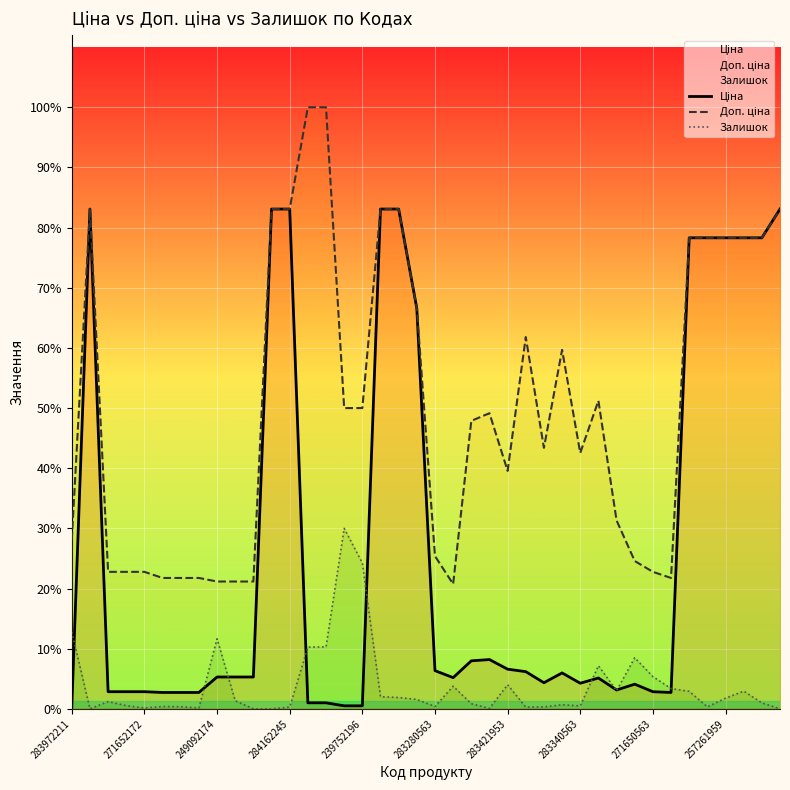

What are all the series names shown in the legend?

Ціна, Доп. ціна, Залишок